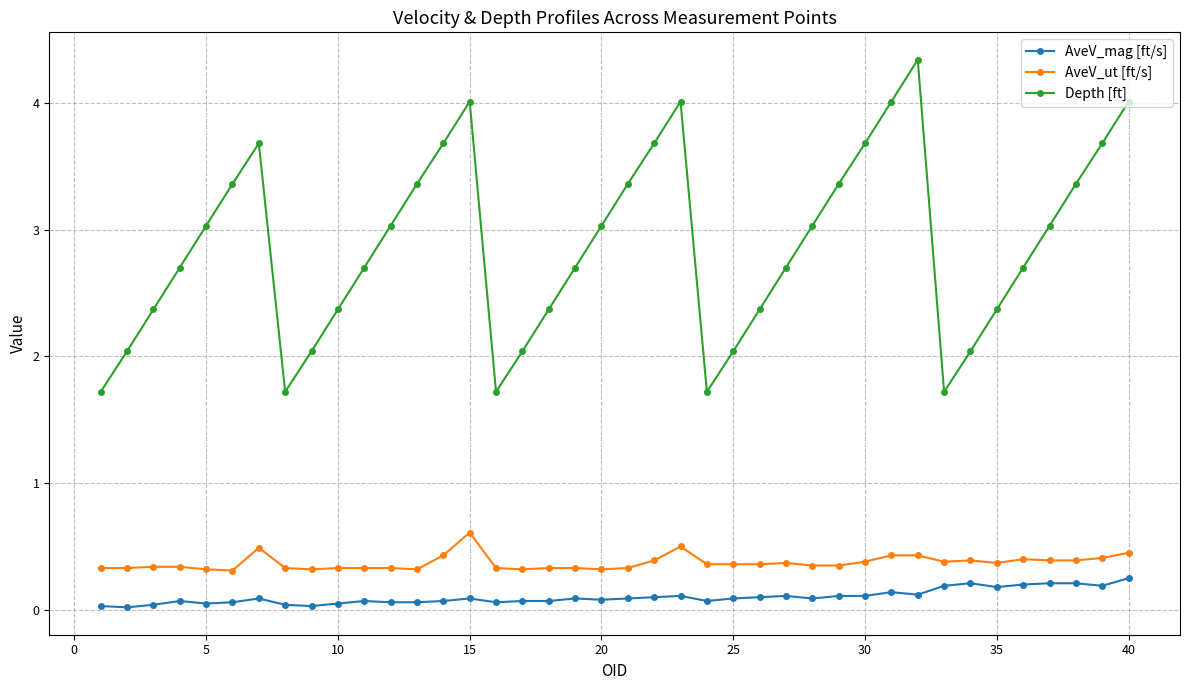

At how many categories does at least one series exceed 1?

40